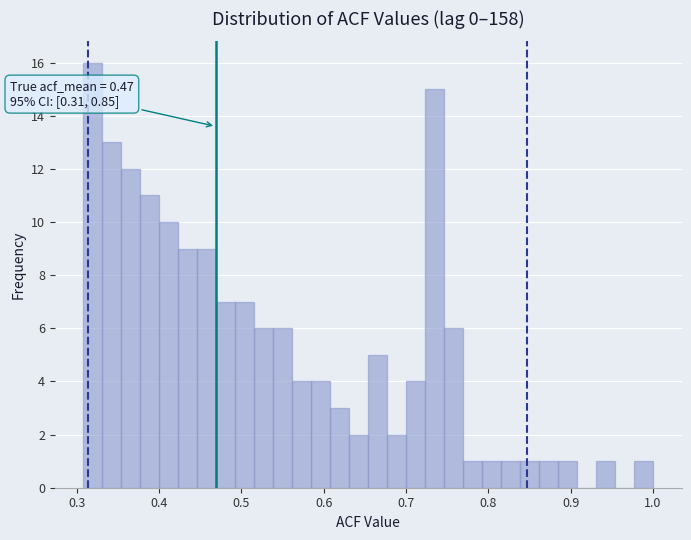

Around what value on the x-axis is the tallest bar? Give the approximate position of its centre, as read against the axis.

0.32